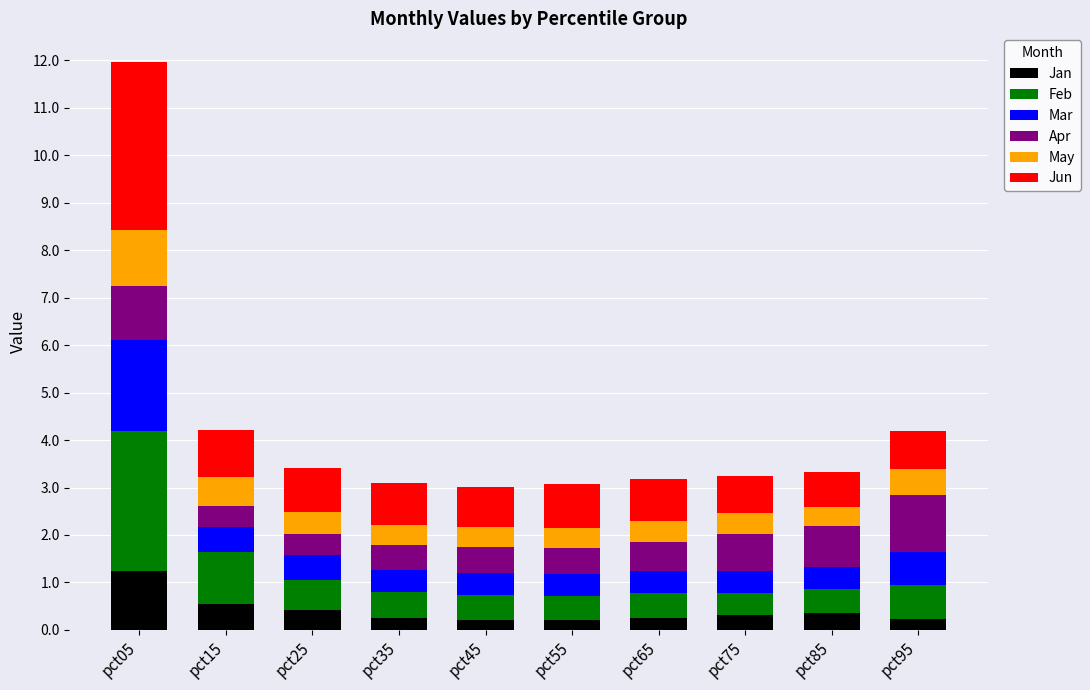

Is it true that Jan equals 0.3 at pct85?

True